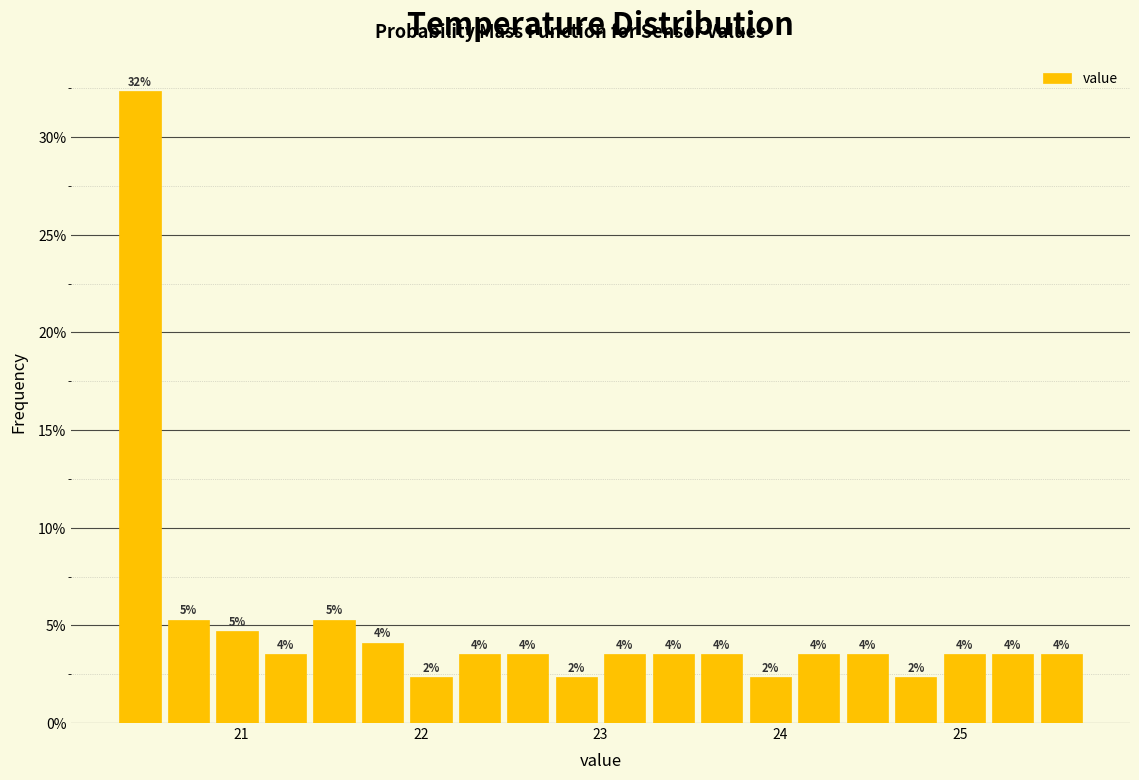

Read against the x-axis, roughly where is the centre of the tallest bar?

20.4